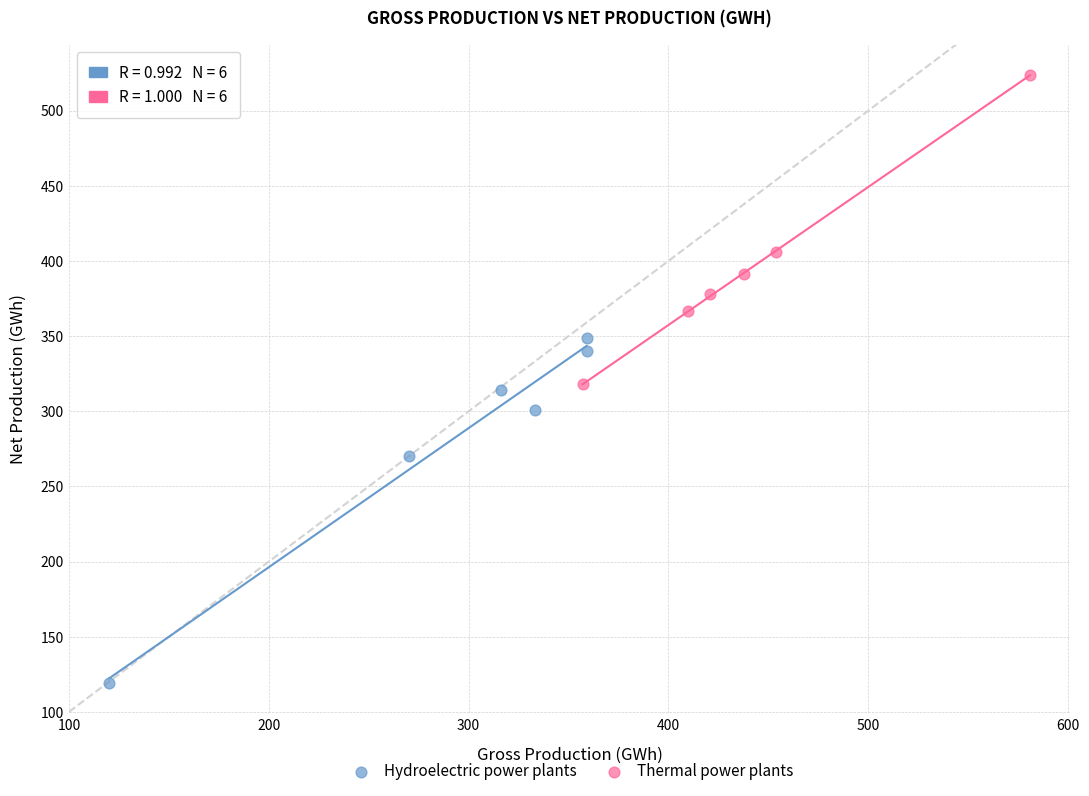

Which series reaches the maximum Y coordinate?

Thermal power plants